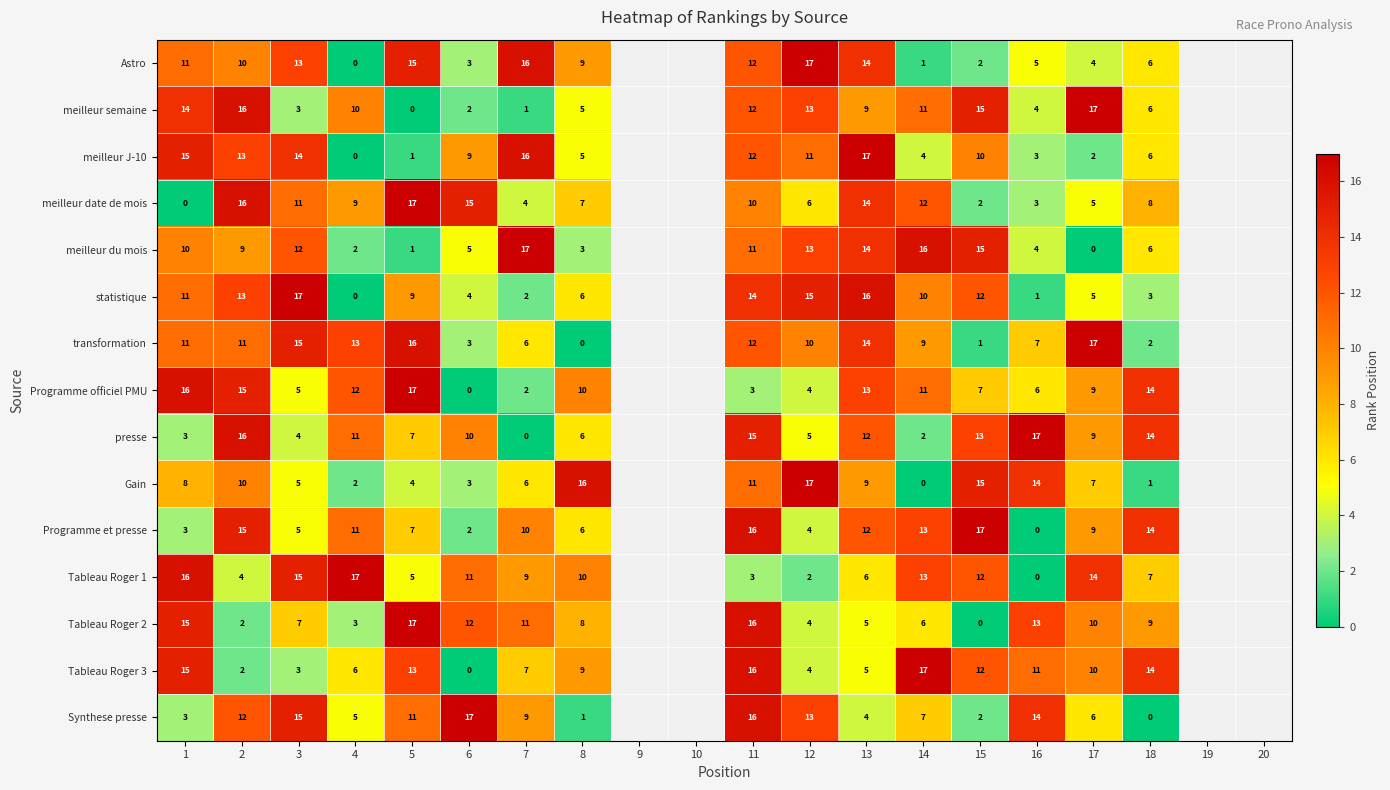

Is the value of Programme et presse at 15 greater than the value of meilleur semaine at 12?

Yes